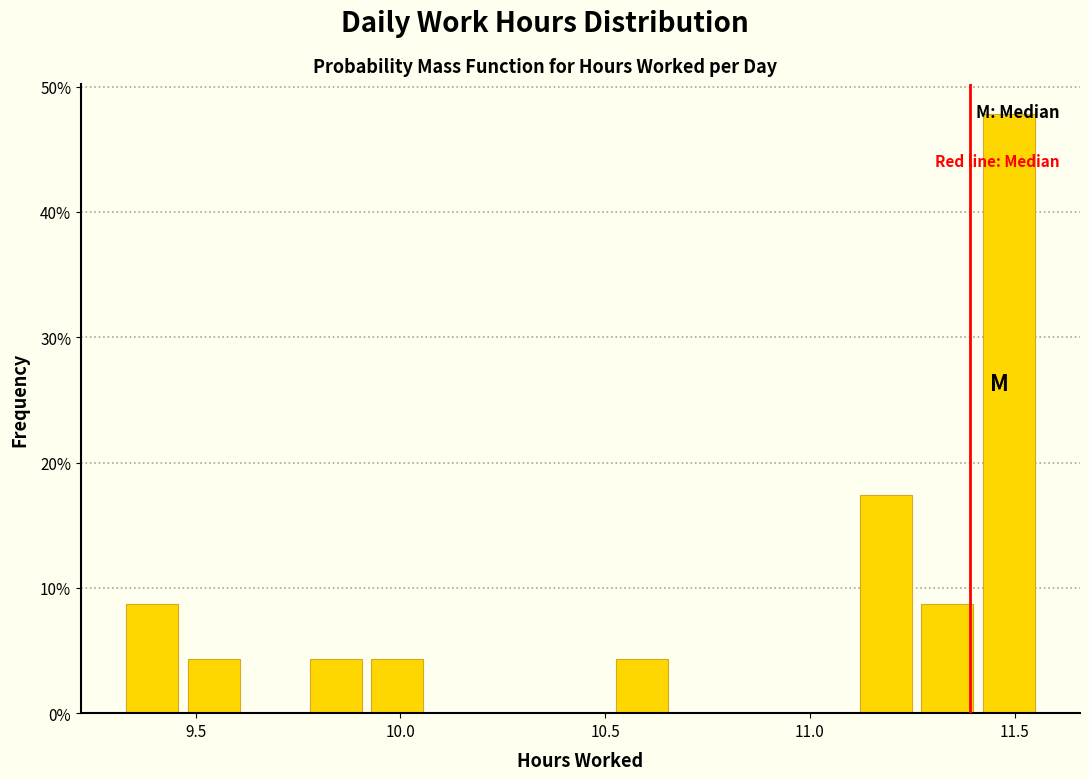

Around what value on the x-axis is the tallest bar? Give the approximate position of its centre, as read against the axis.

11.50